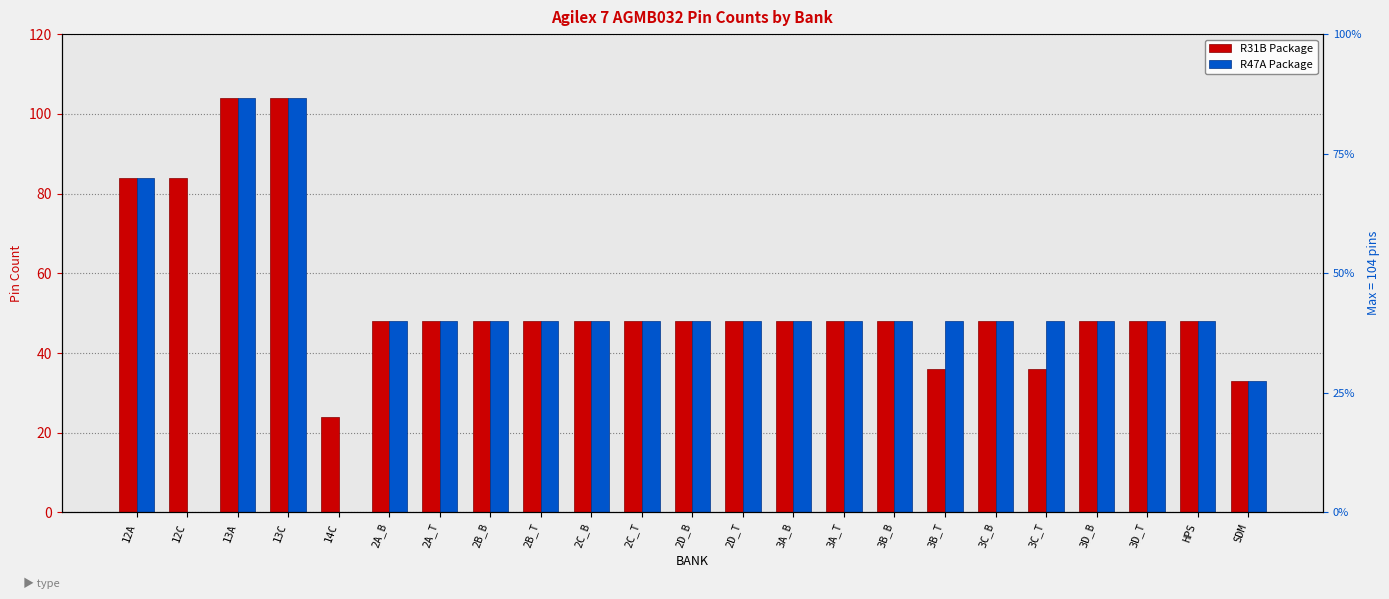

The value of R47A Package at 3A_B is 82. True or false?

False